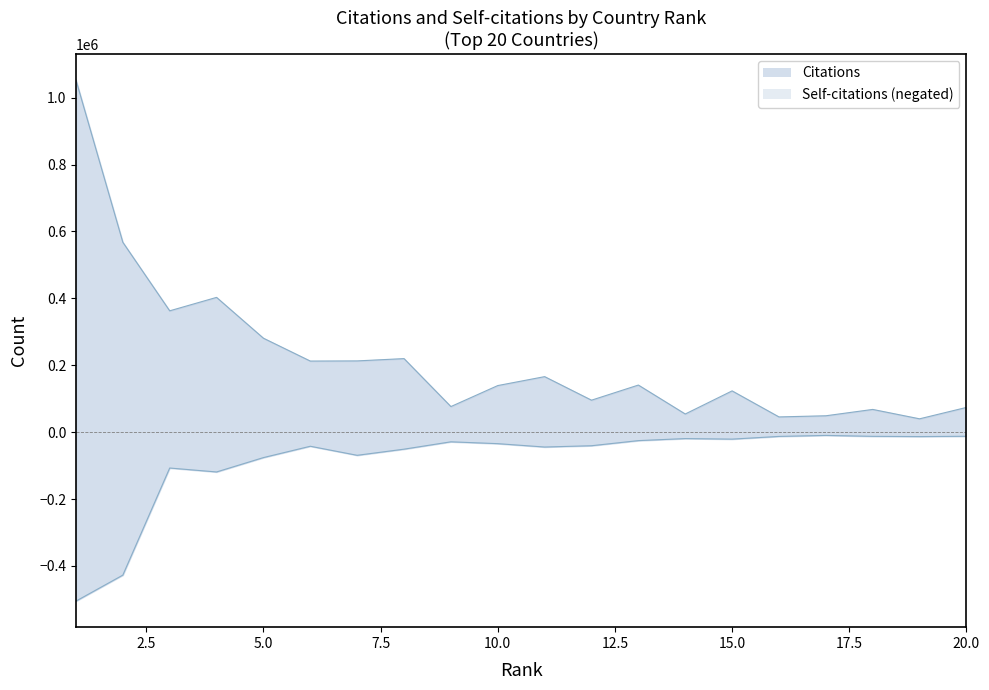

What is the value of the Citations point at the 12th from the left?

95598